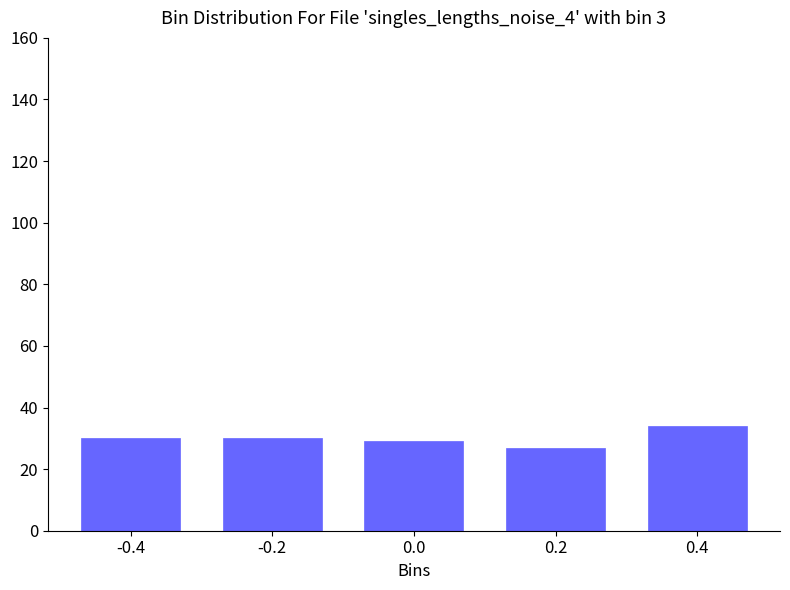

Reading left to right, list all the values displayed in this chart.

30	30	29	27	34